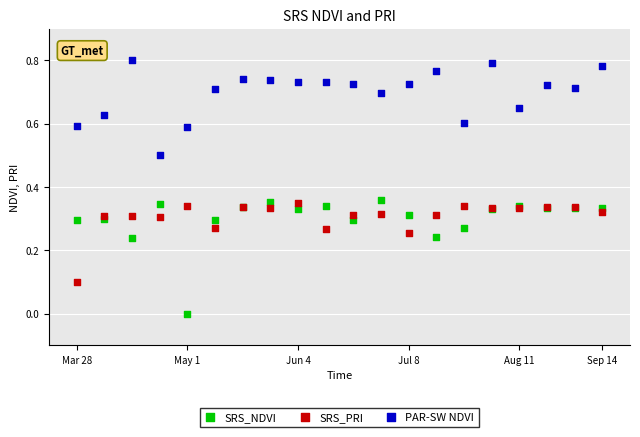

Which series contains the highest Y value?

PAR-SW NDVI